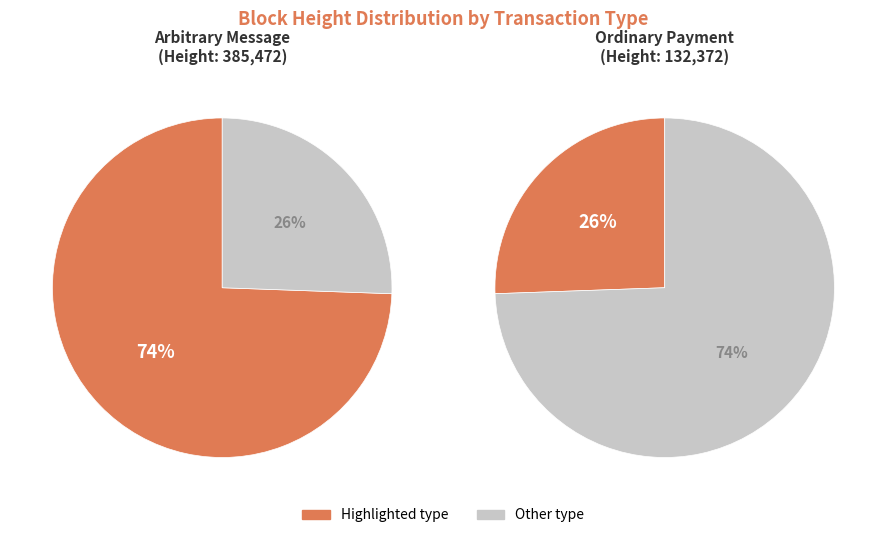

To the nearest percent, what is the average slice percentage?

50%